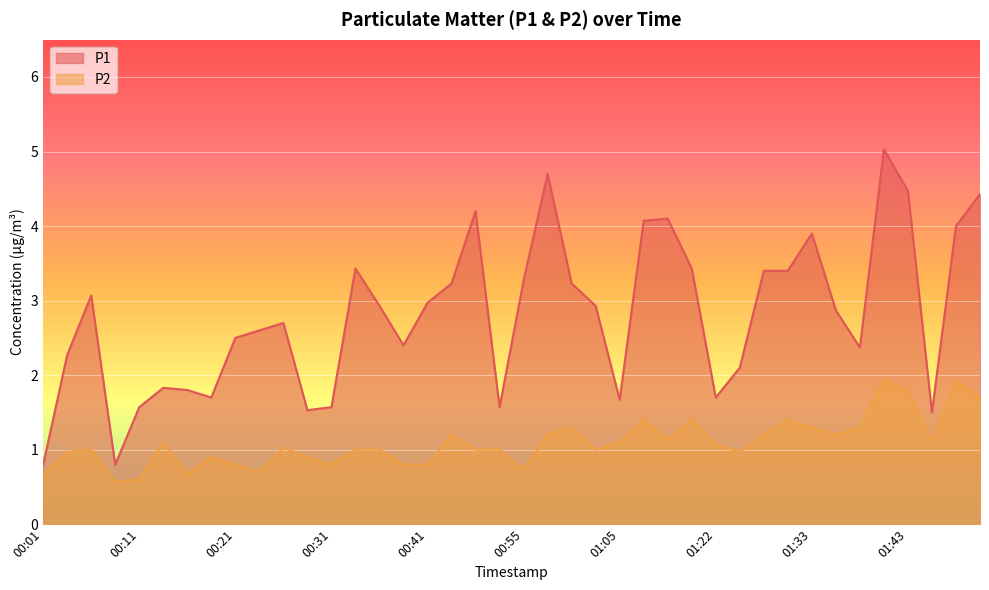

Where does the P2 series first go above 1?

00:14